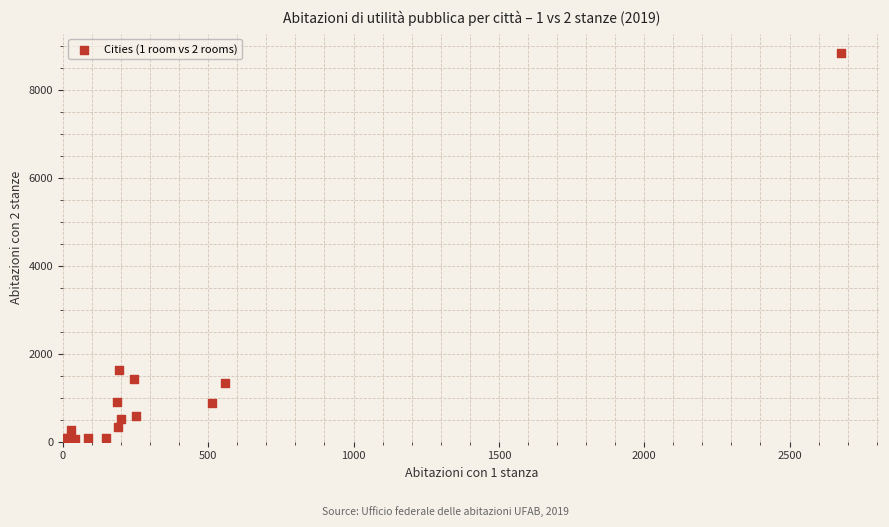

What Y value in the scatter plot is closest to 4430?

1638